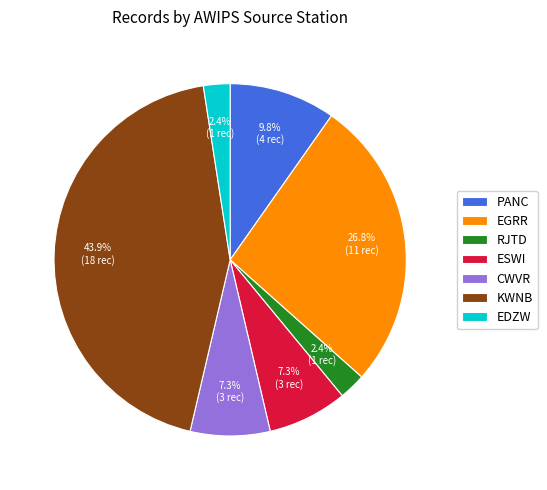

What portion of the pie excludes EGRR?

73.2%